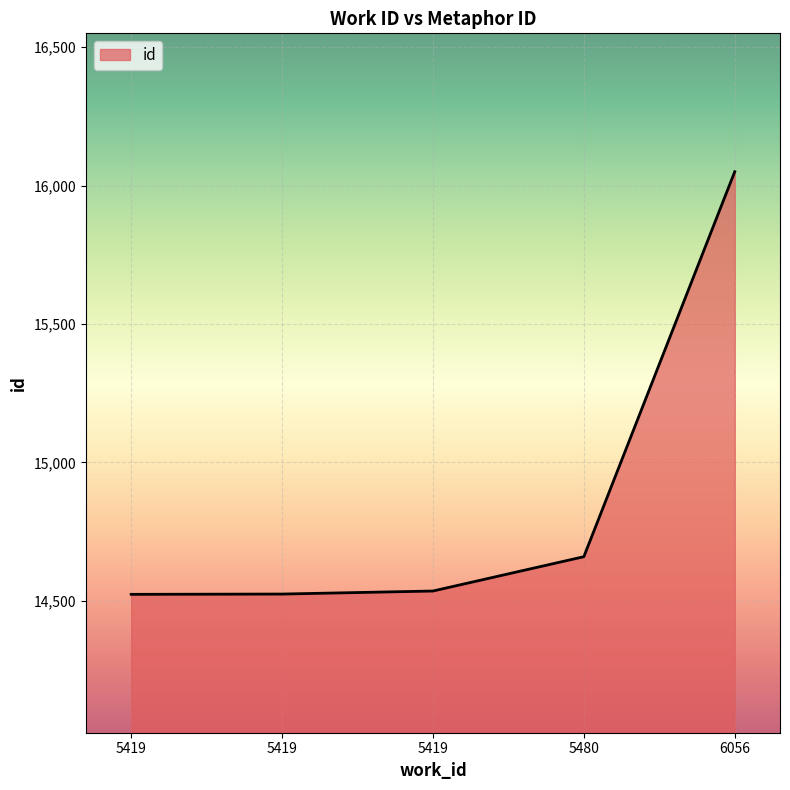

What is the sum of the values at 5419 and 5419?

29058